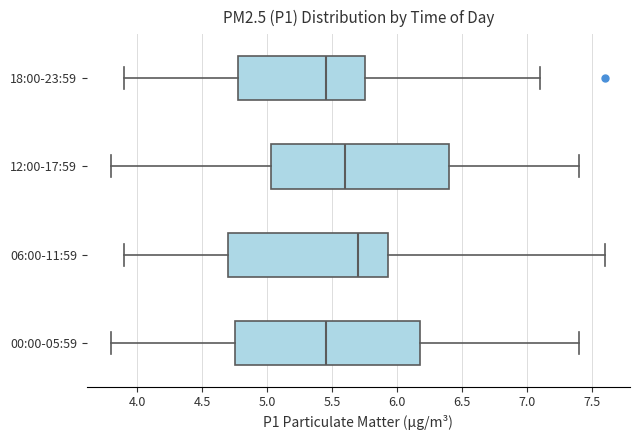

Reading bottom to top, transcribe this box plot: for each box, give where its median line is, the range the box spans, and where its two whiskers end, as read against the x-axis. The values are not printed on the chart, so give them approximately, as read against the axis.

00:00-05:59: median 5.45, box 4.75 to 6.20, whiskers 3.80 to 7.40
06:00-11:59: median 5.70, box 4.70 to 5.95, whiskers 3.90 to 7.60
12:00-17:59: median 5.60, box 5.05 to 6.40, whiskers 3.80 to 7.40
18:00-23:59: median 5.45, box 4.80 to 5.75, whiskers 3.90 to 7.10